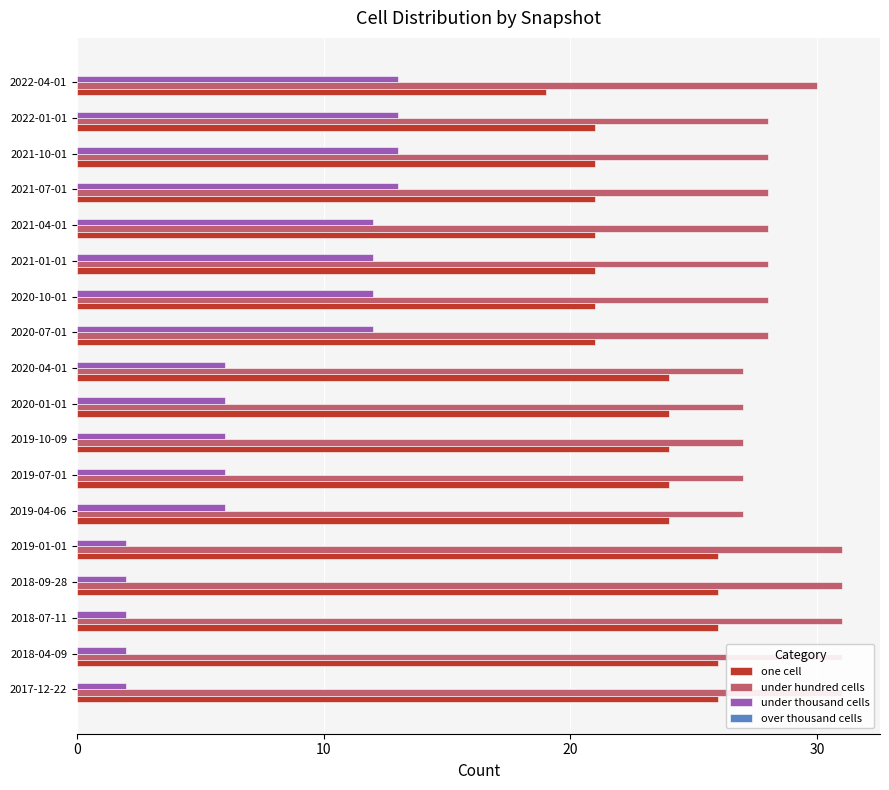

Which series has the largest total across all categories?

under hundred cells